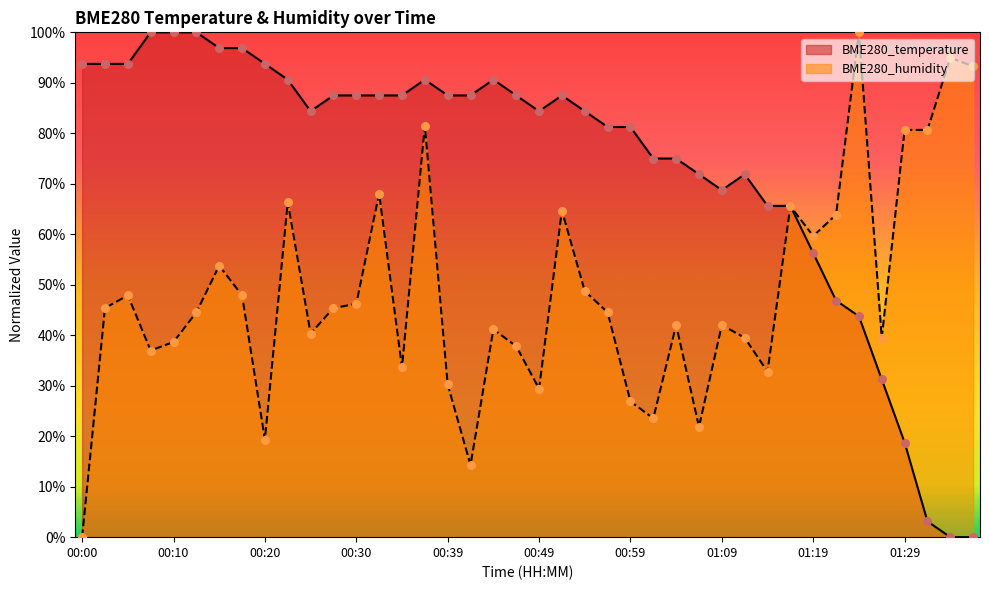

Is the value of BME280_humidity at 00:27 greater than the value of BME280_temperature at 00:05?

No